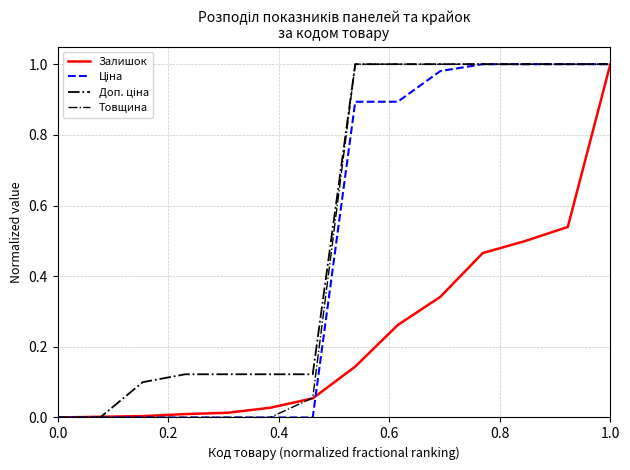

Does the chart display data point markers on the line(s)?

No